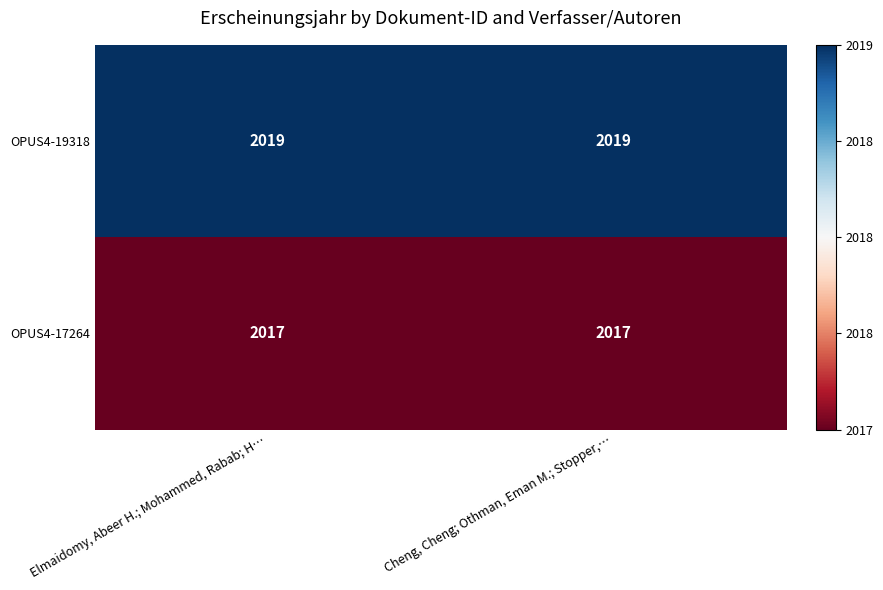

What is the average value of the OPUS4-19318 series?

2019